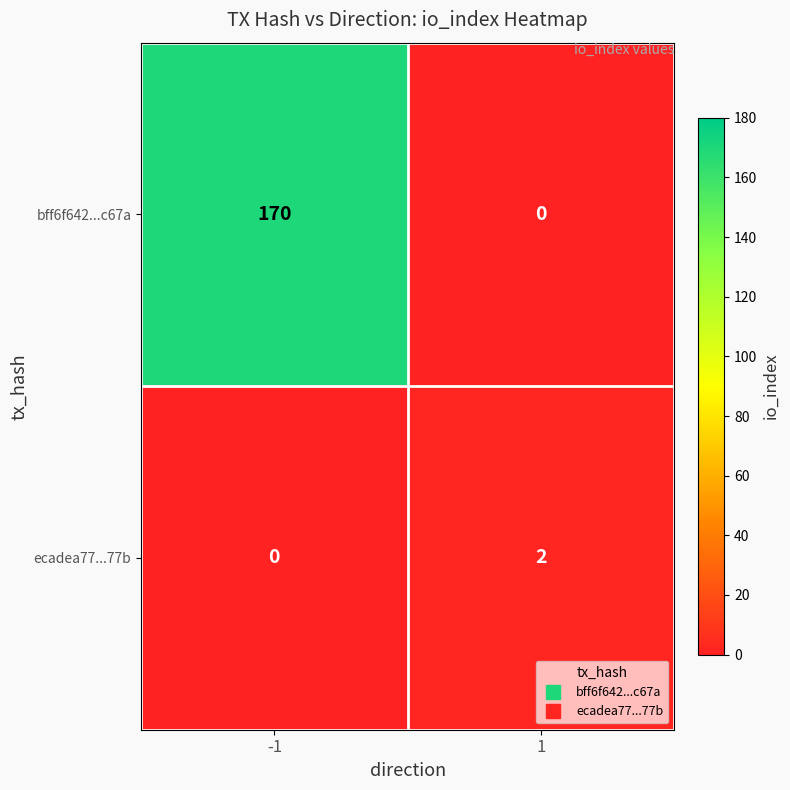

Which series changed the most between -1 and 1?

bff6f642...c67a